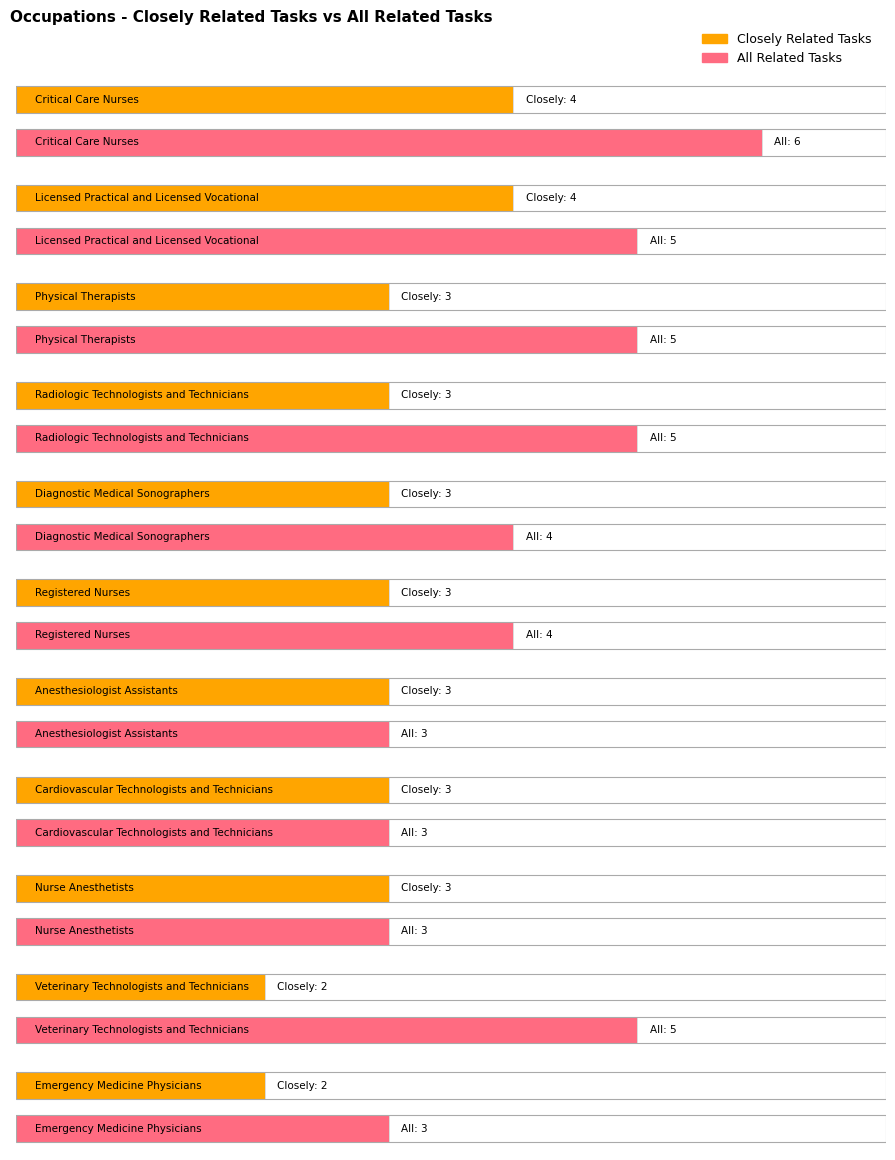

At Physical Therapists, list the series in order from largest to smallest.

All Related Tasks, Closely Related Tasks